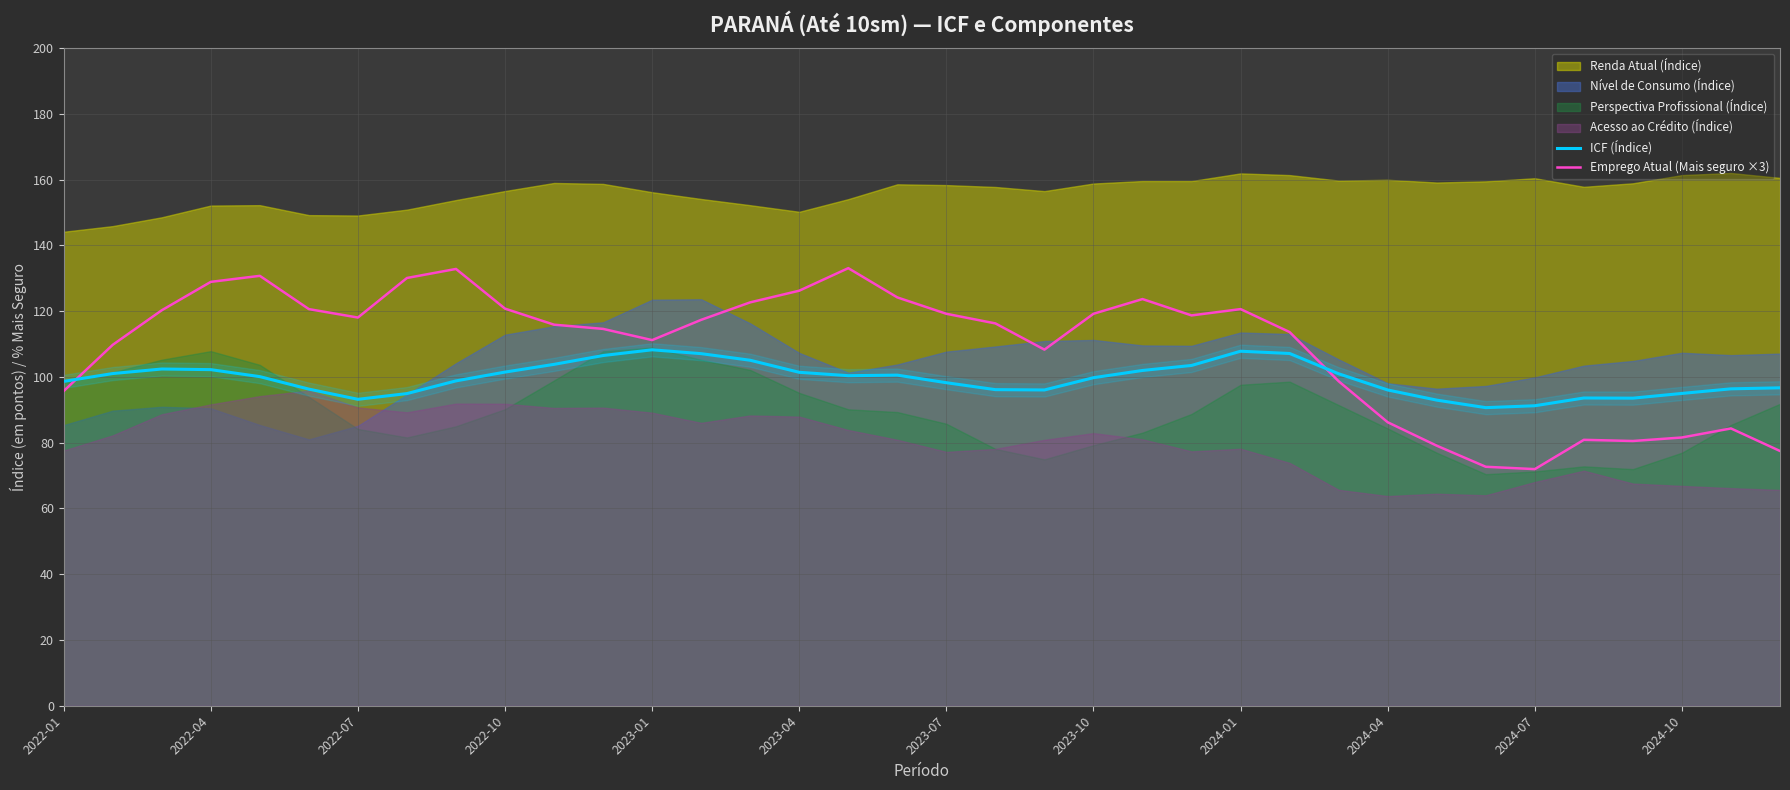

True or false: Emprego Atual (Mais seguro ×3) and ICF (Índice) intersect in this chart.

True